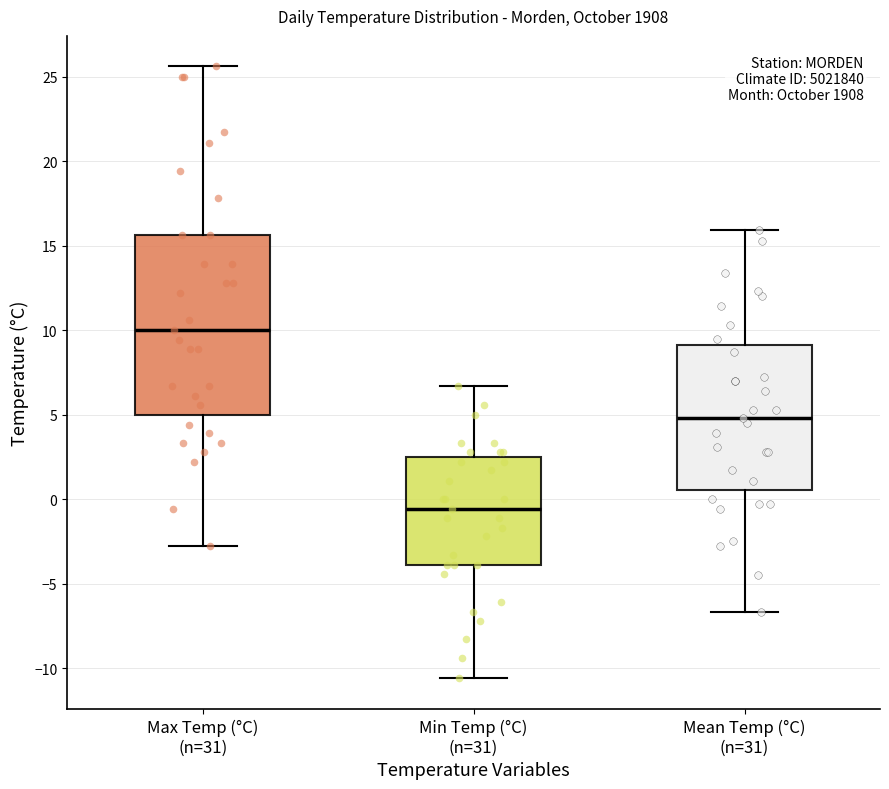

Where does the median line of the box for Min Temp (°C) (n=31) sit on the y-axis? The values are not printed on the chart, so give them approximately, as read against the axis.

-0.5